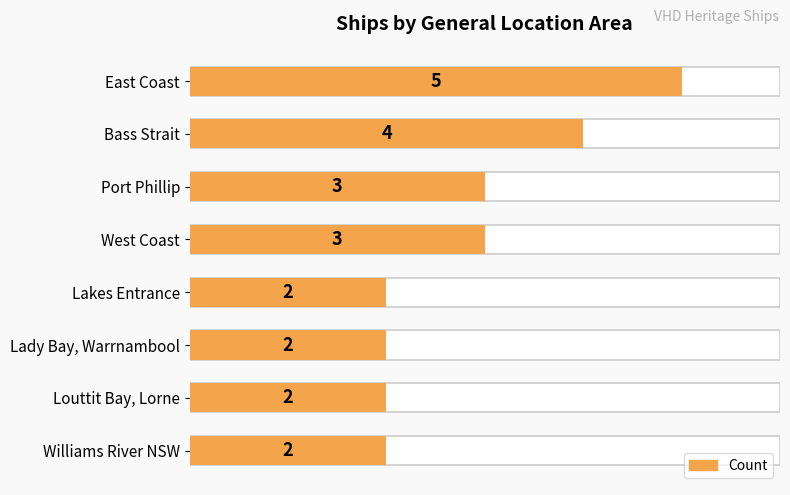

Does the chart contain stacked bars?

No